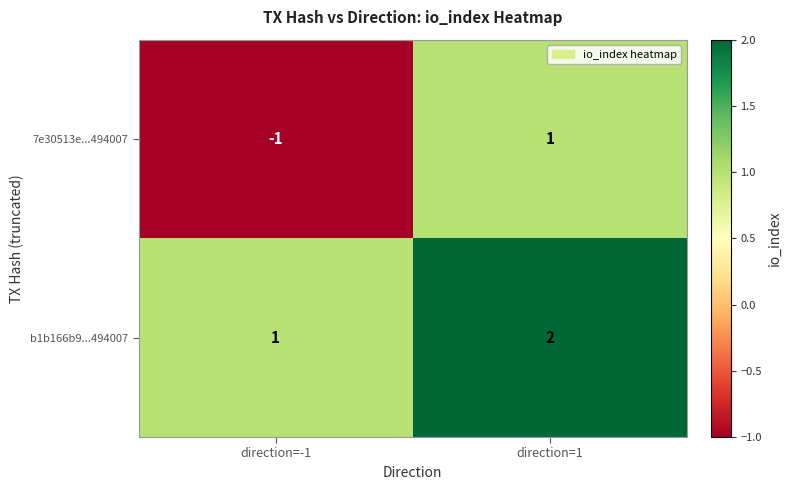

At which label does b1b166b9...494007 reach its minimum?

direction=-1